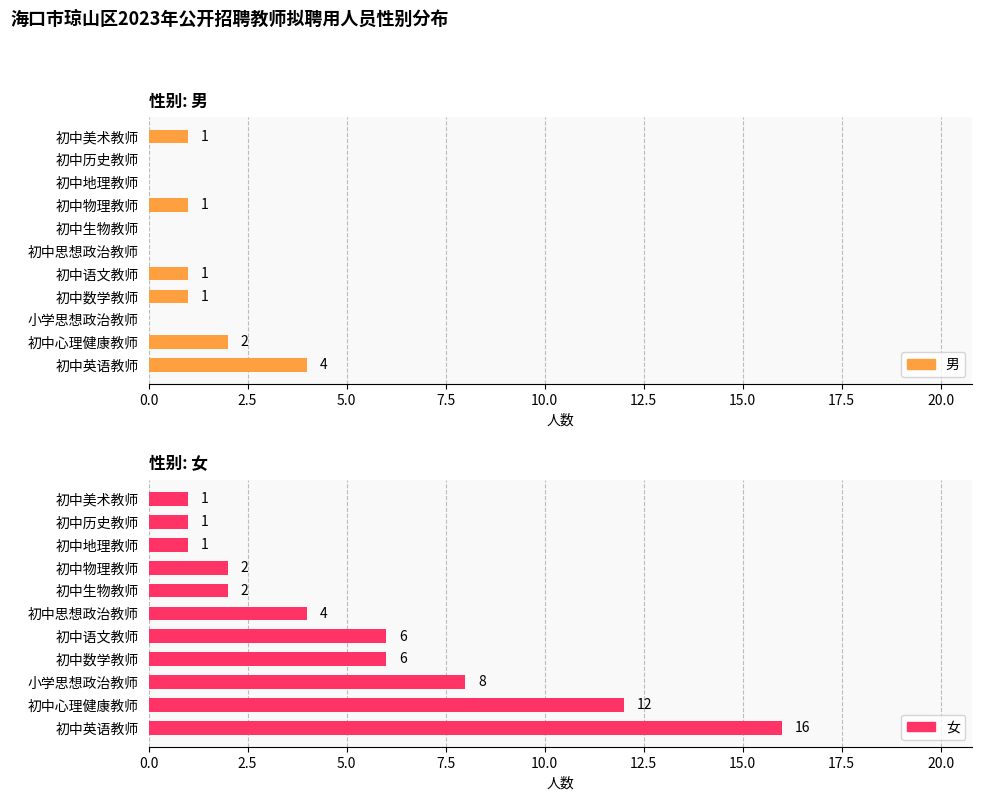

Reading left to right, what are all the values shown in this chart?

男: 4	2	0	1	1	0	0	1	0	0	1
女: 16	12	8	6	6	4	2	2	1	1	1